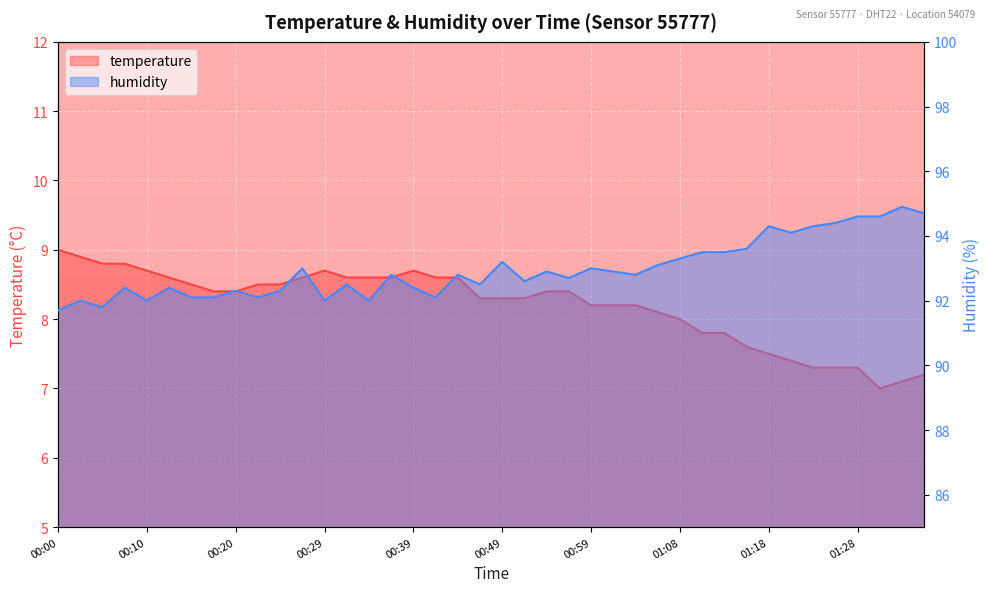

What are all the series names shown in the legend?

temperature, humidity